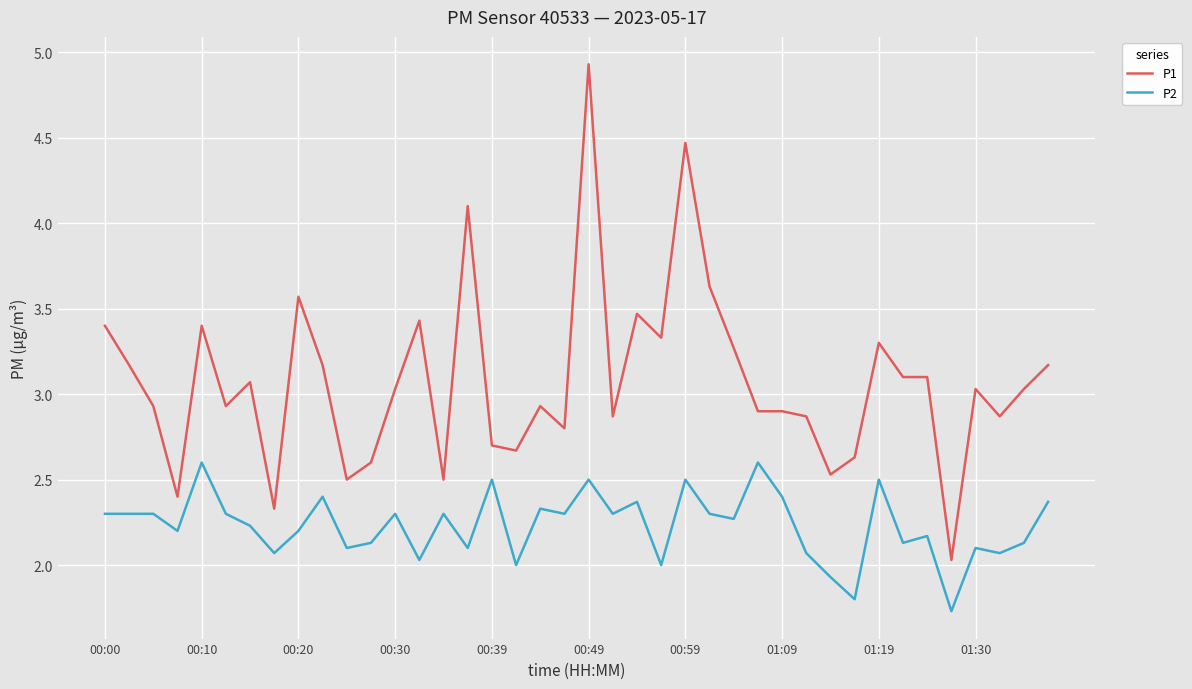

True or false: P1 and P2 intersect in this chart.

False